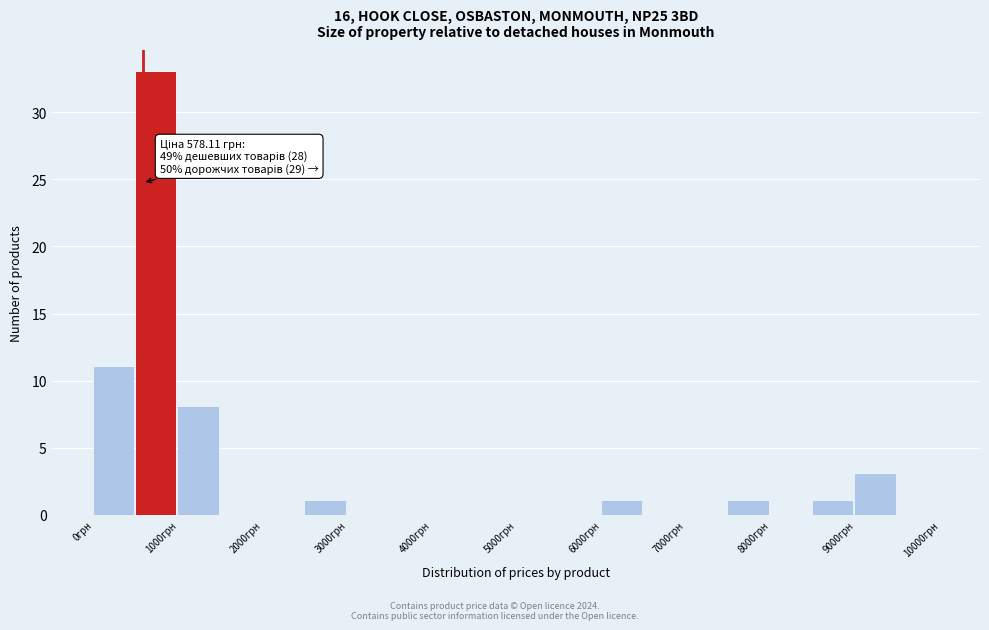

Which range on the x-axis has the tallest bar?

500 to 1000